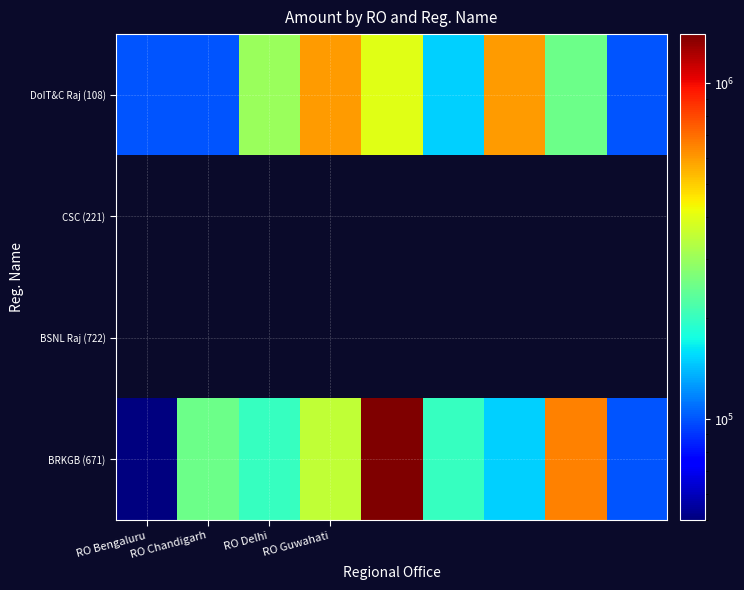

At which category is the sum across all series the highest?

4